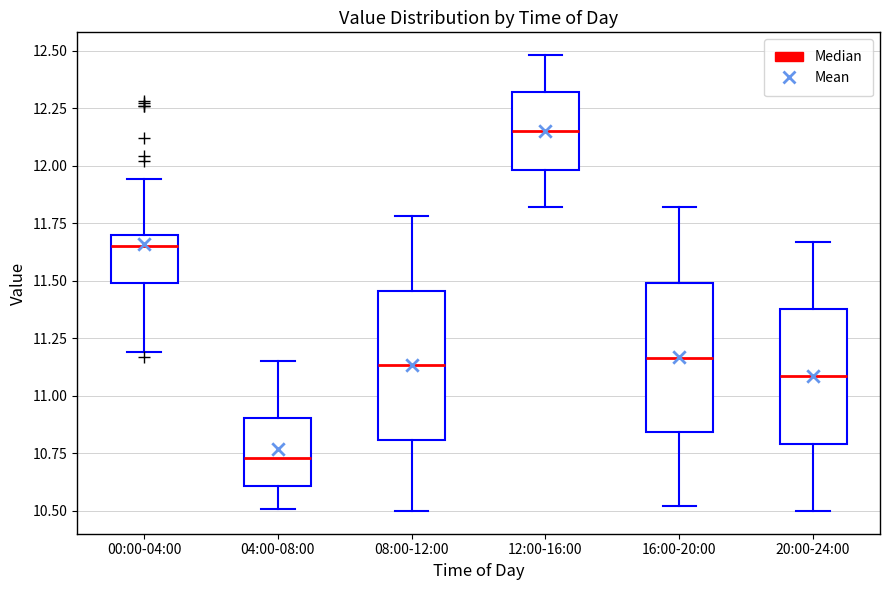

Where does the lower whisker of the box for 04:00-08:00 end on the y-axis? The values are not printed on the chart, so give them approximately, as read against the axis.

10.50